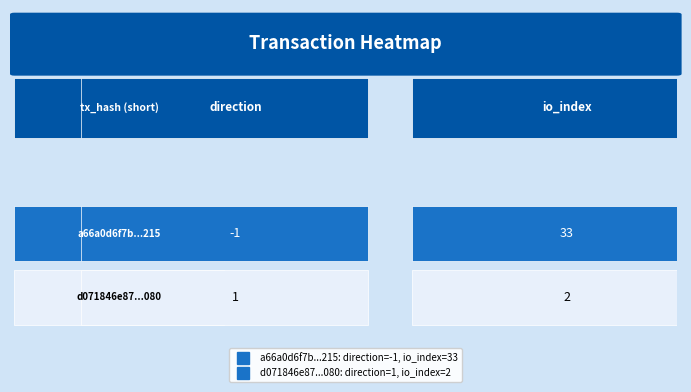

What is the approximate value of d071846e87d05ea1c425dbbb93fc857f8364080 at 0?

1